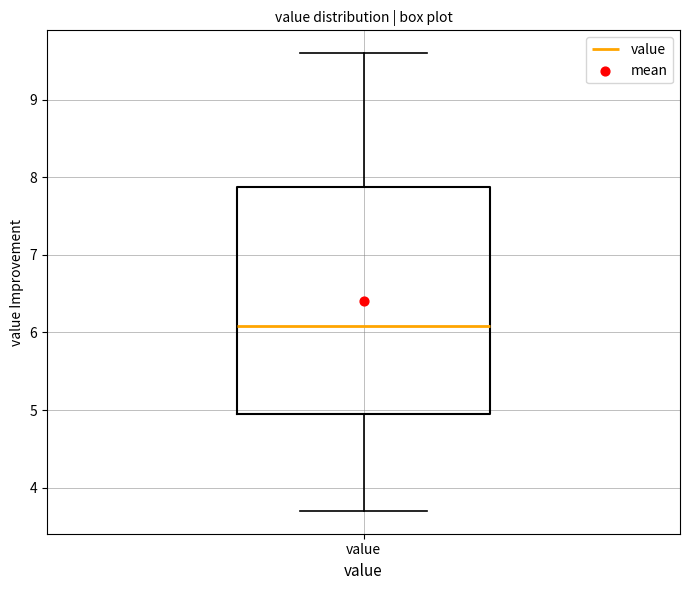

Transcribe this box plot: give where the median line is, the range the box spans, and where the two whiskers end, as read against the y-axis. The values are not printed on the chart, so give them approximately, as read against the axis.

median 6.1, box 5.0 to 7.9, whiskers 3.7 to 9.6